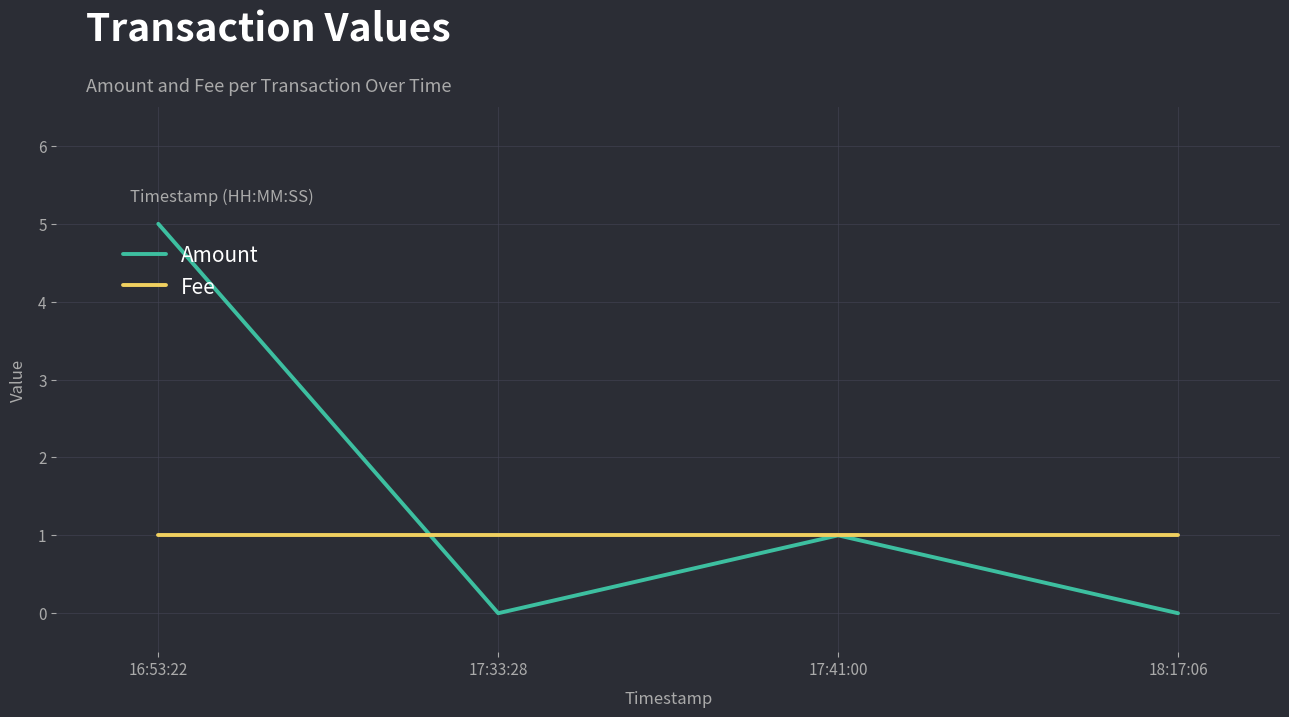

What is the sum of all Amount values?

6